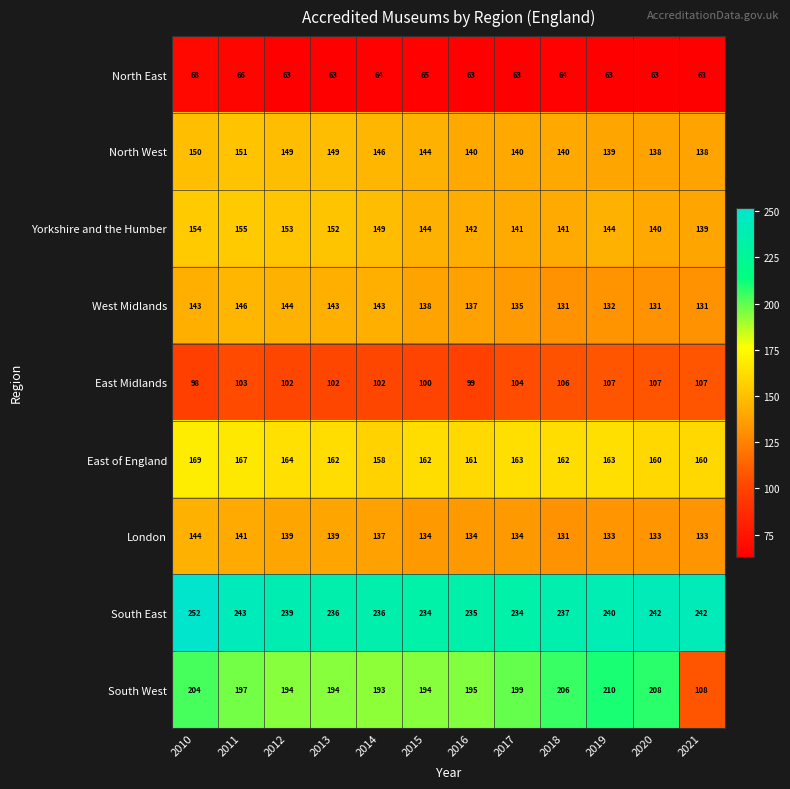

What is the maximum value shown in the chart?

252